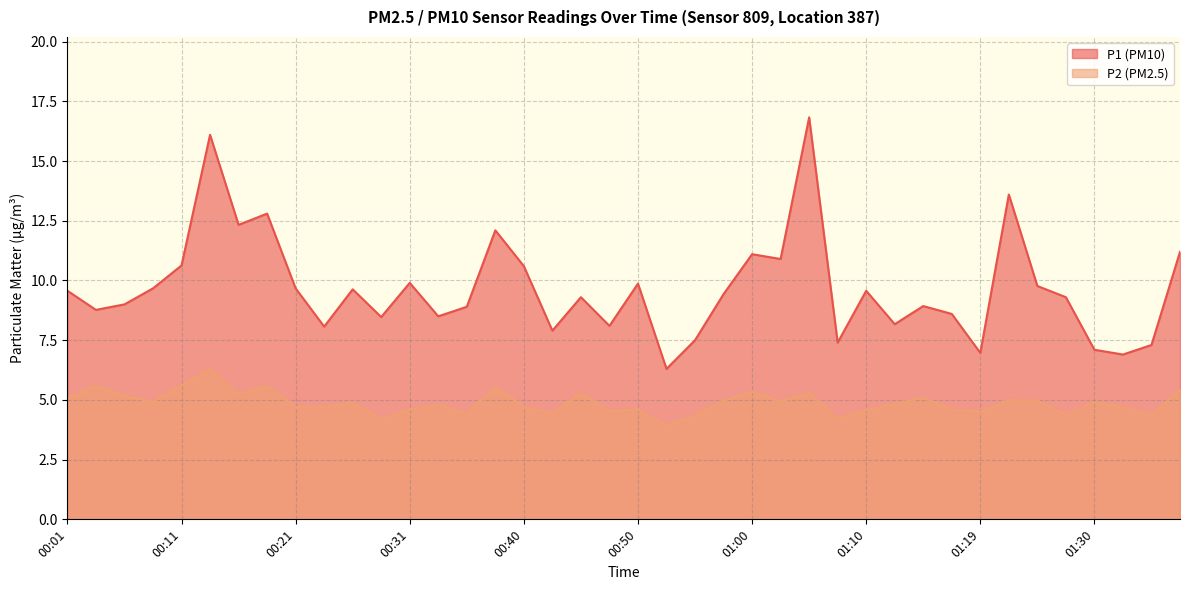

What is the minimum value shown in the chart?

3.9